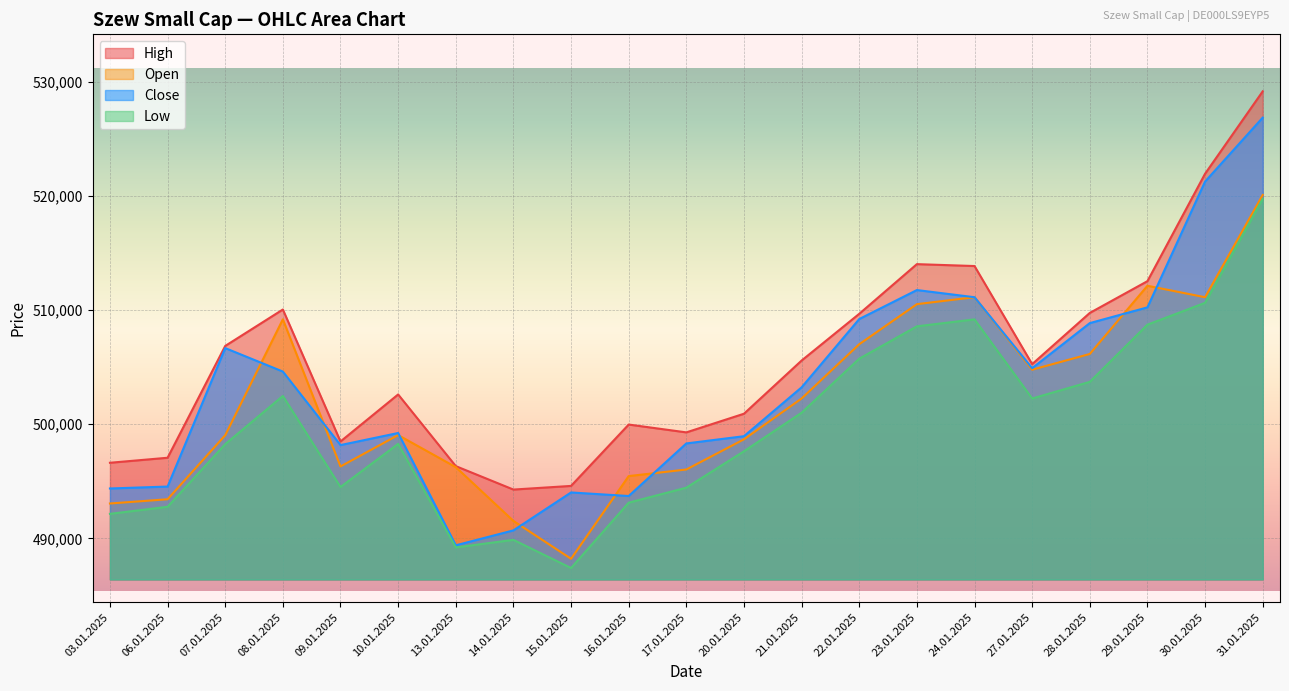

What are all the series names shown in the legend?

High, Open, Close, Low